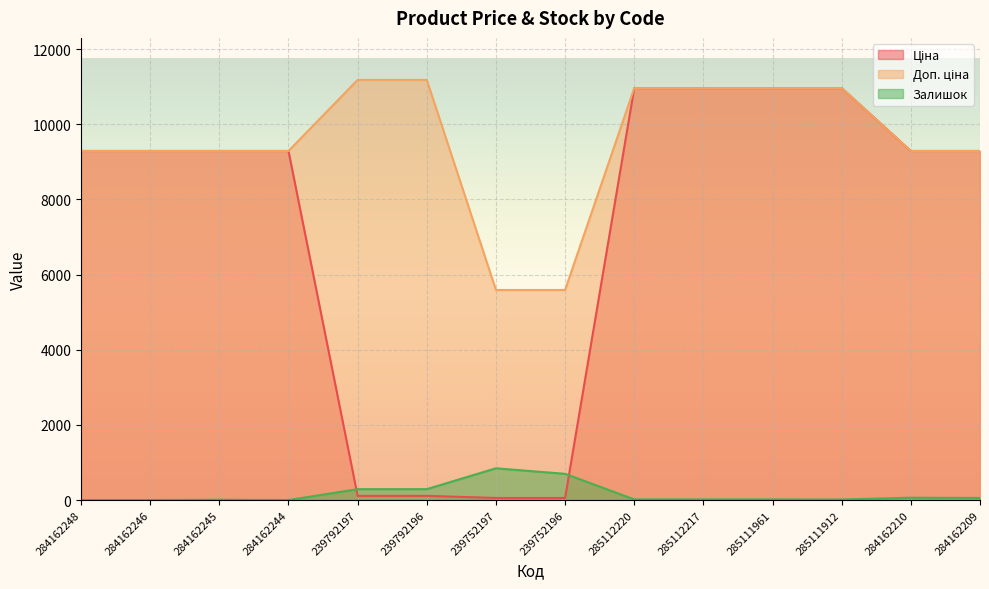

Is the value of Ціна at 285111912 greater than the value of Залишок at 284162246?

Yes